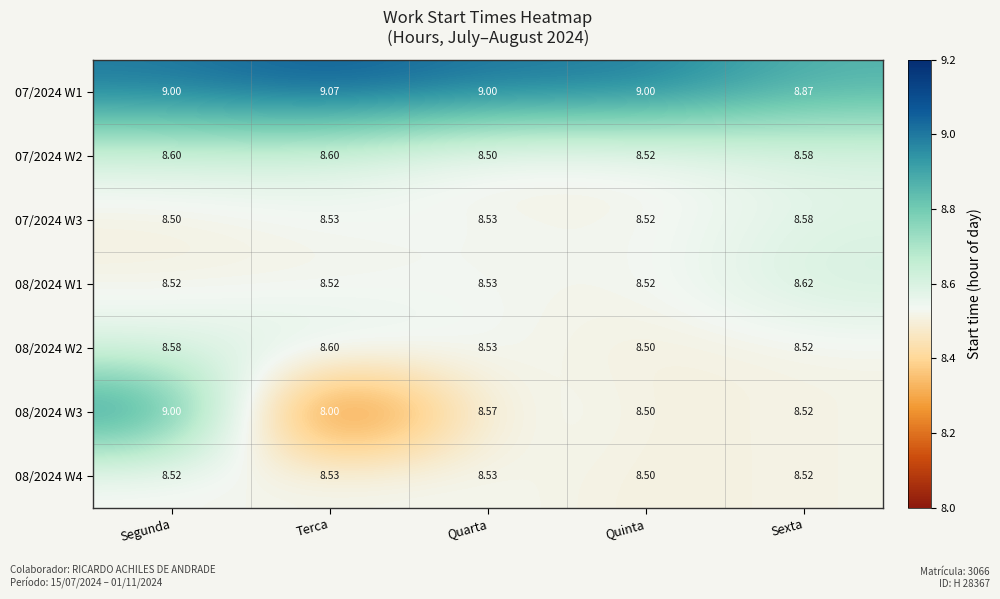

Which category has the highest value in the 08/2024 W3 series?

Segunda